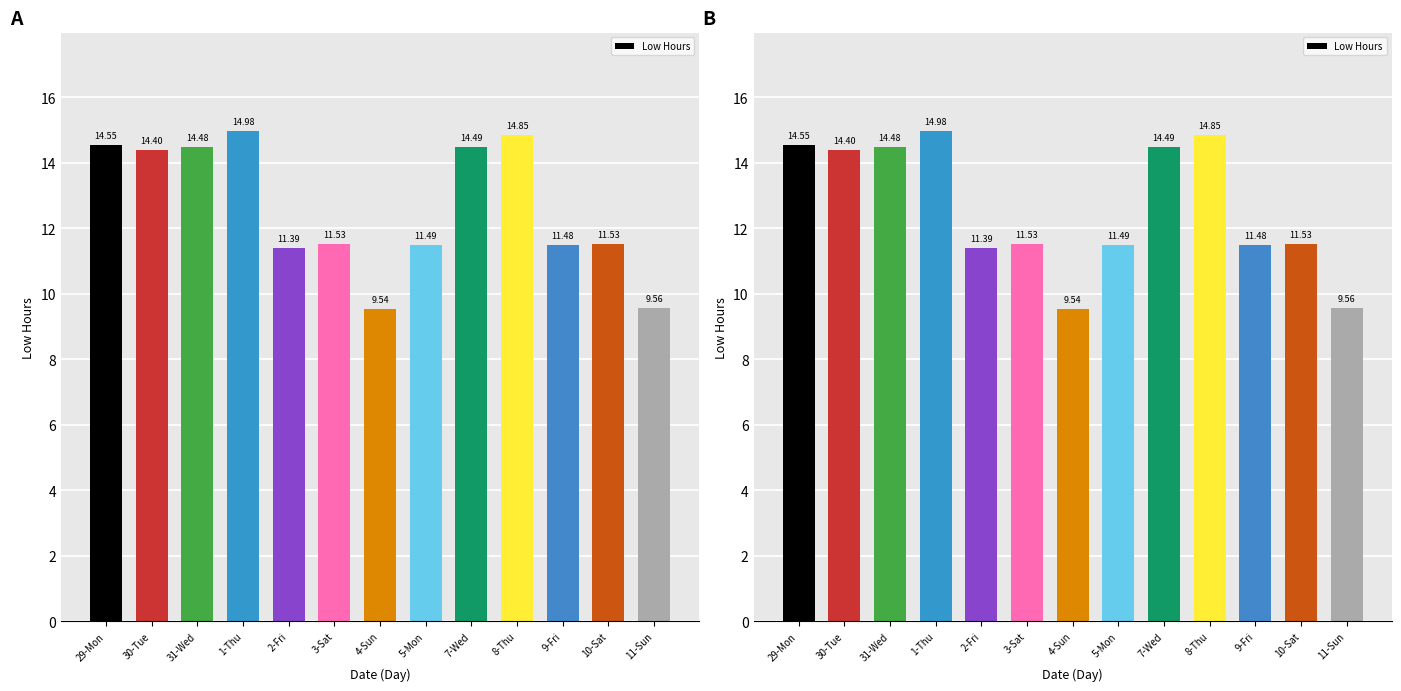

True or false: the data shows 7.9 at 29-Mon.

False